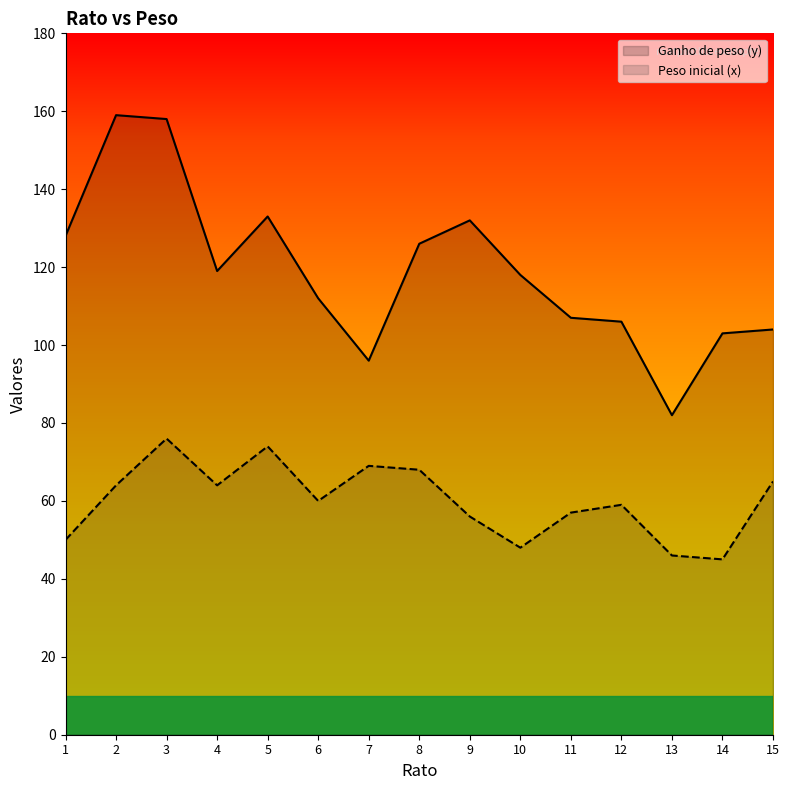

True or false: Ganho de peso (y) and Peso inicial (x) intersect in this chart.

False